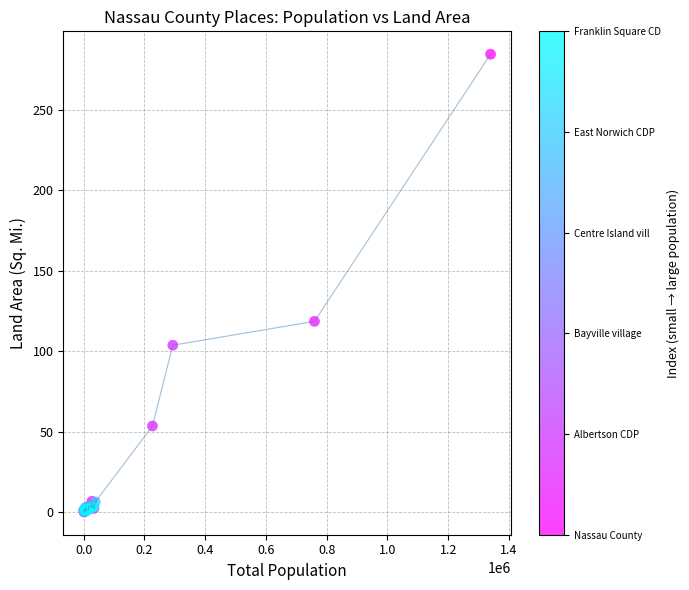

What Y value in the scatter plot is closest to 142?

118.6